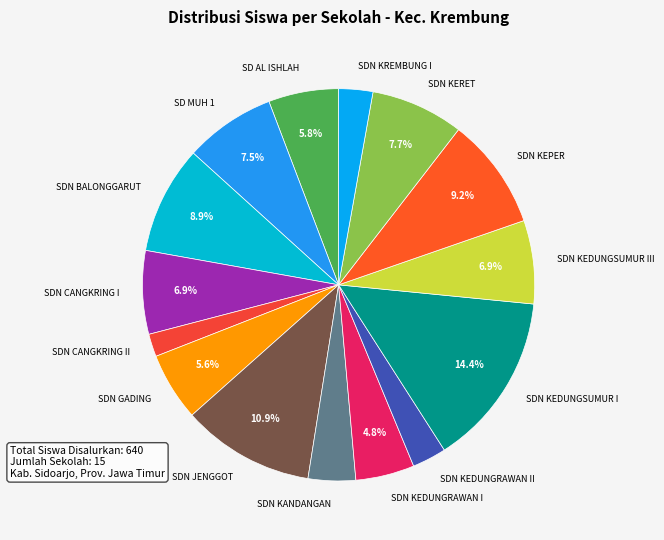

Is the sum of SDN KANDANGAN and SD AL ISHLAH greater than half?

No